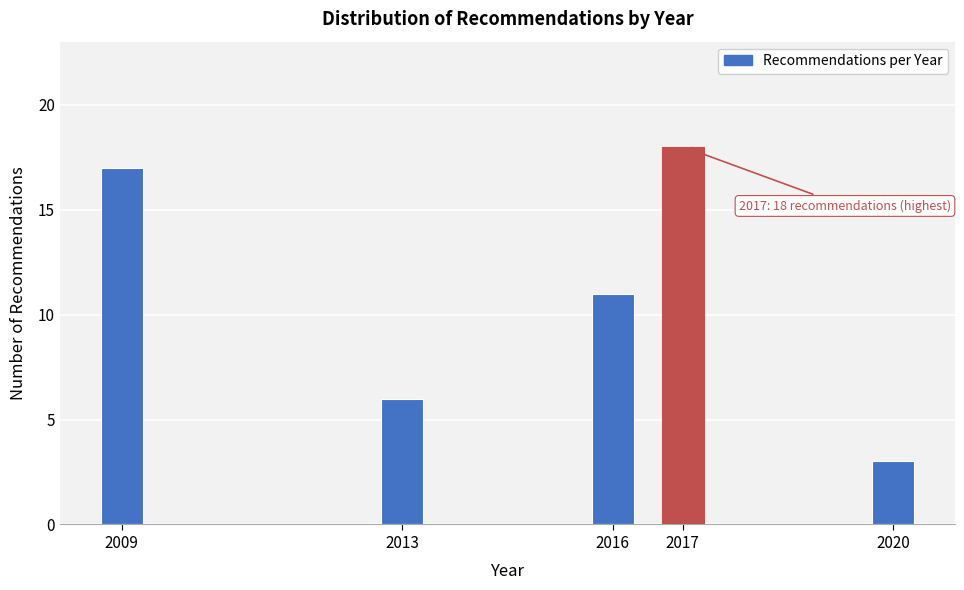

Reading right to left, list all the values displayed in this chart.

2020=3	2017=18	2016=11	2013=6	2009=17